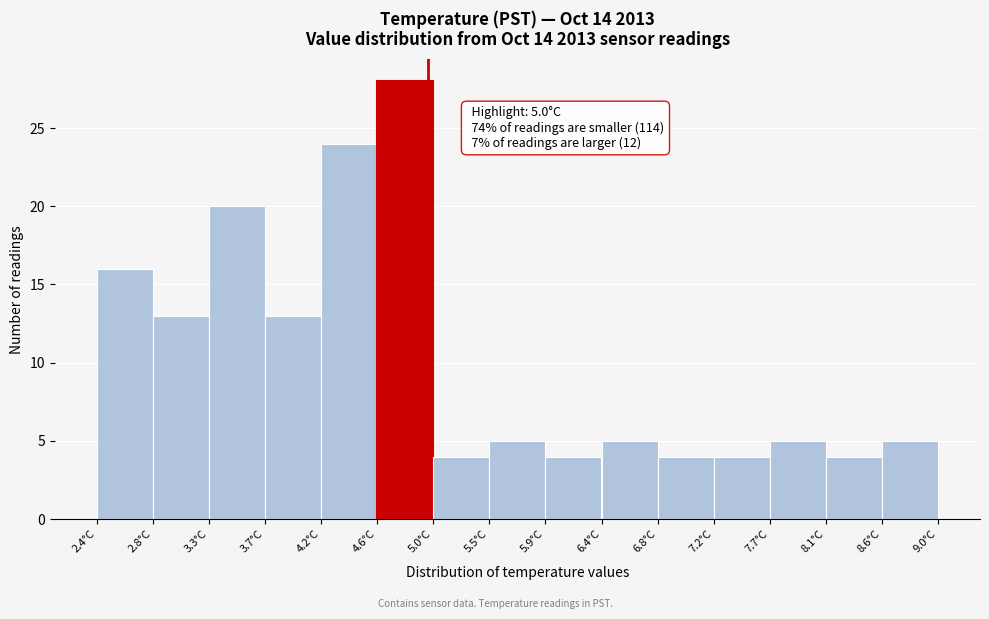

Over which range of the x-axis is the bar tallest?

4.60 to 5.04